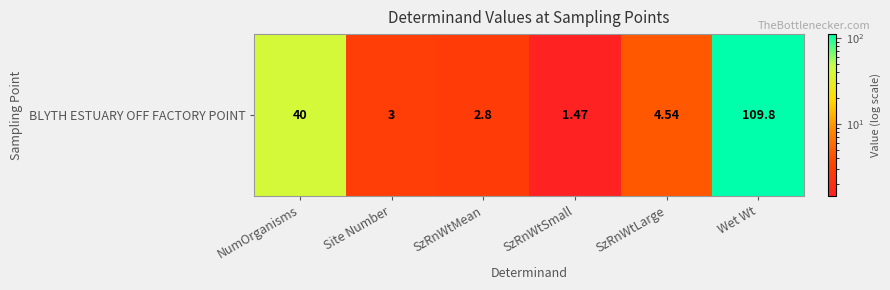

Reading right to left, what are all the values shown in this chart?

Wet Wt=109.8	SzRnWtLarge=4.5	SzRnWtSmall=1.5	SzRnWtMean=2.8	Site Number=3.0	NumOrganisms=40.0